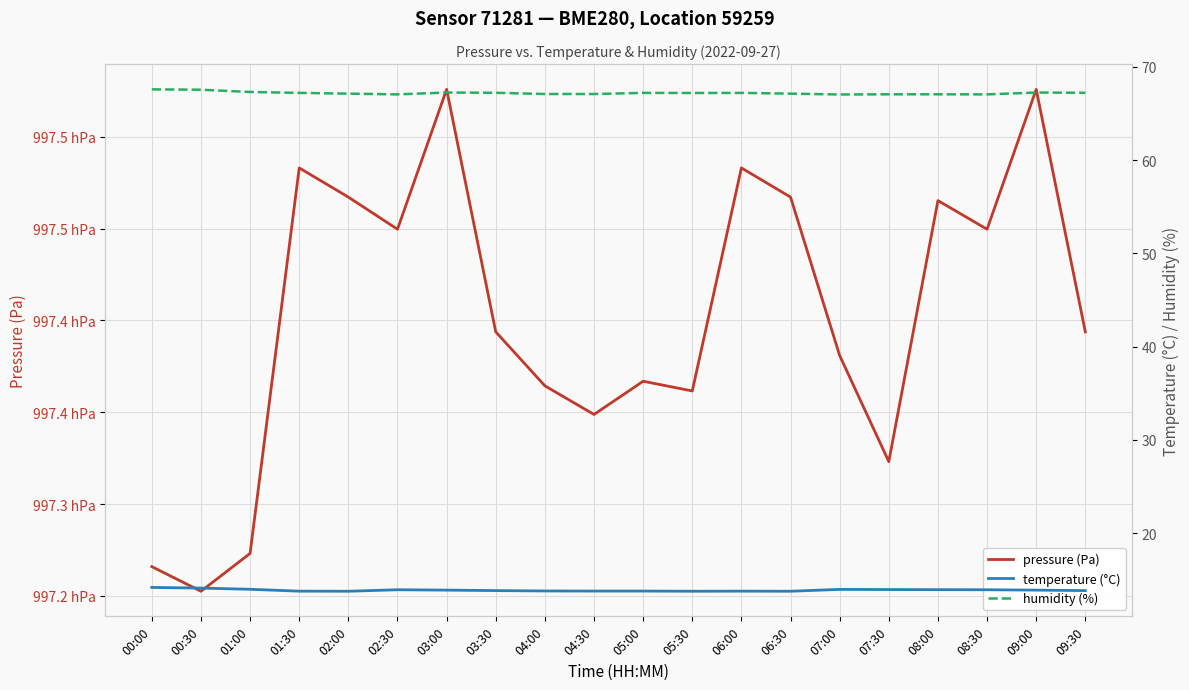

True or false: humidity (%) and temperature (°C) intersect in this chart.

False